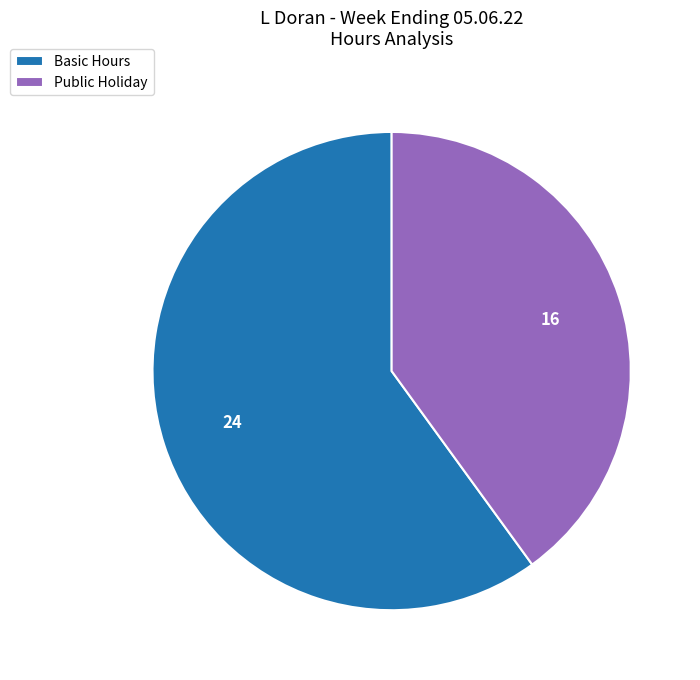

Is the sum of Basic Hours and Public Holiday greater than half?

Yes